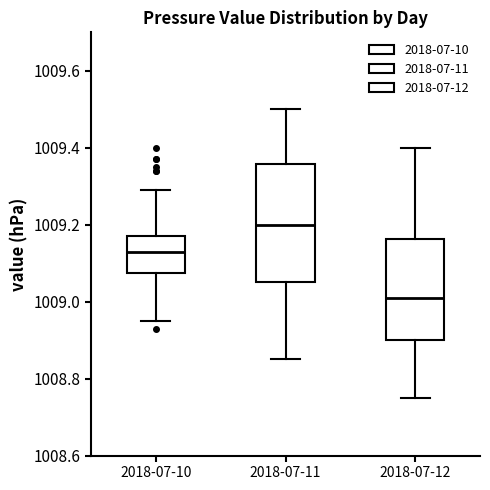

Reading left to right, transcribe this box plot: for each box, give where its median line is, the range the box spans, and where its two whiskers end, as read against the y-axis. The values are not printed on the chart, so give them approximately, as read against the axis.

2018-07-10: median 1009.14, box 1009.08 to 1009.18, whiskers 1008.96 to 1009.30
2018-07-11: median 1009.20, box 1009.06 to 1009.36, whiskers 1008.86 to 1009.50
2018-07-12: median 1009.02, box 1008.90 to 1009.16, whiskers 1008.76 to 1009.40